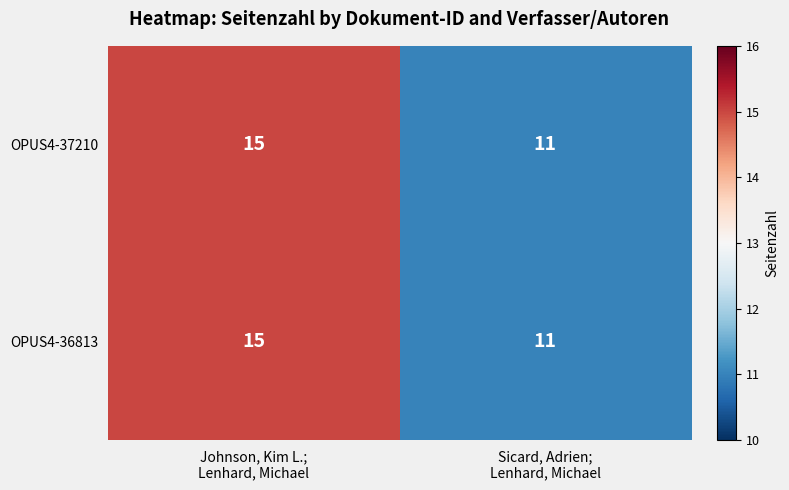

What is the smallest value displayed?

11